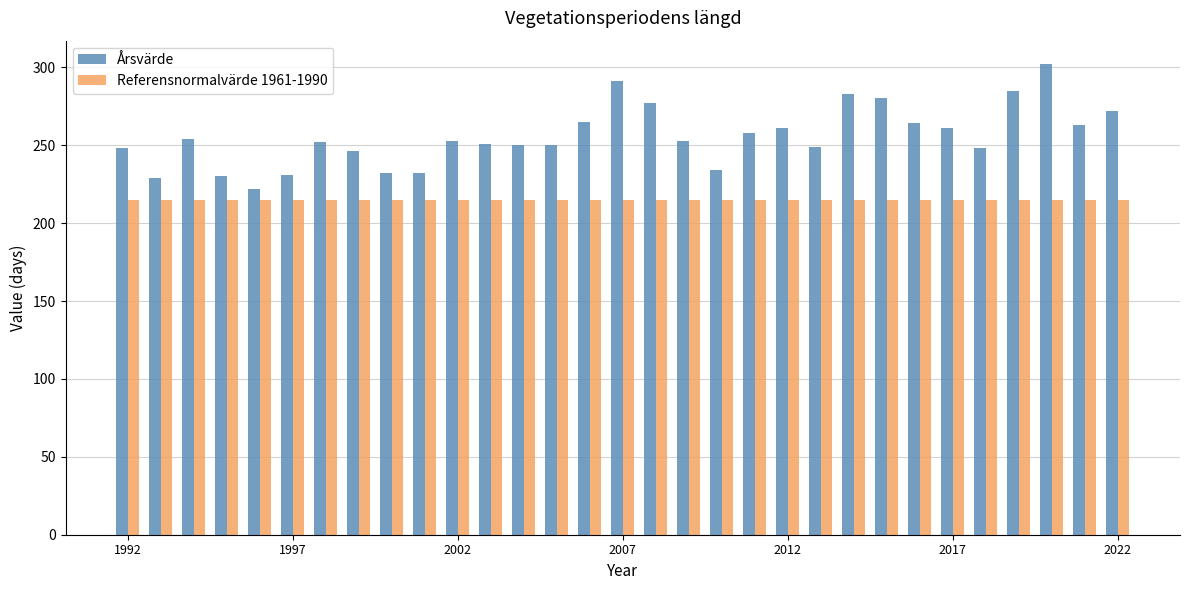

Count the number of data series in this chart.

2